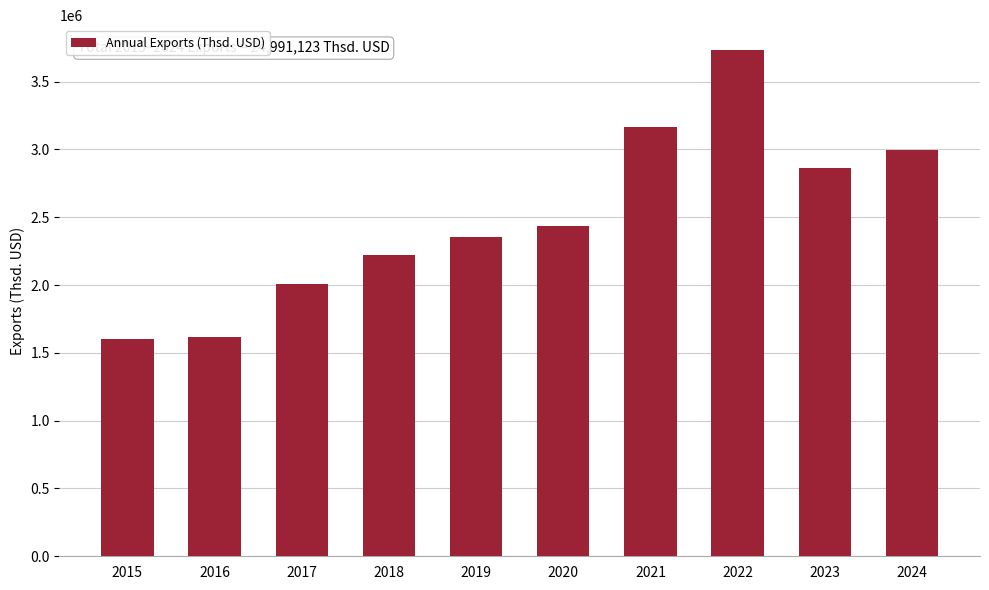

What is the greatest value displayed?

3729295.1